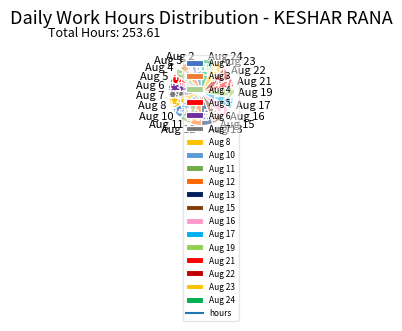

Which slice is the smallest?

Aug 7